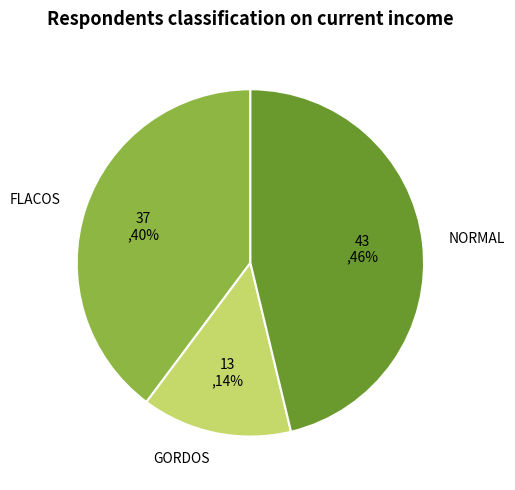

Does NORMAL account for over 50% of the chart?

No